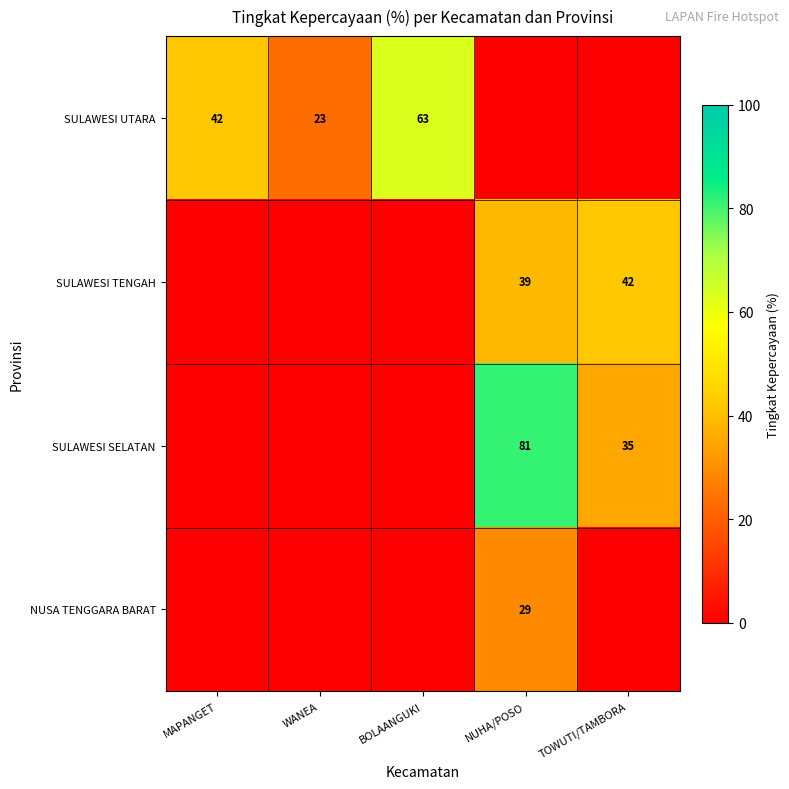

The SULAWESI TENGAH series shows 42 at TOWUTI/TAMBORA. True or false?

True